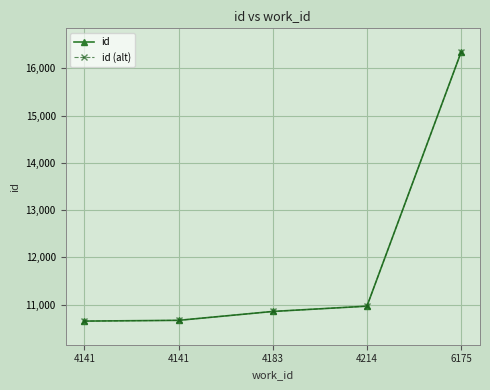

Which series has the widest spread of values?

id